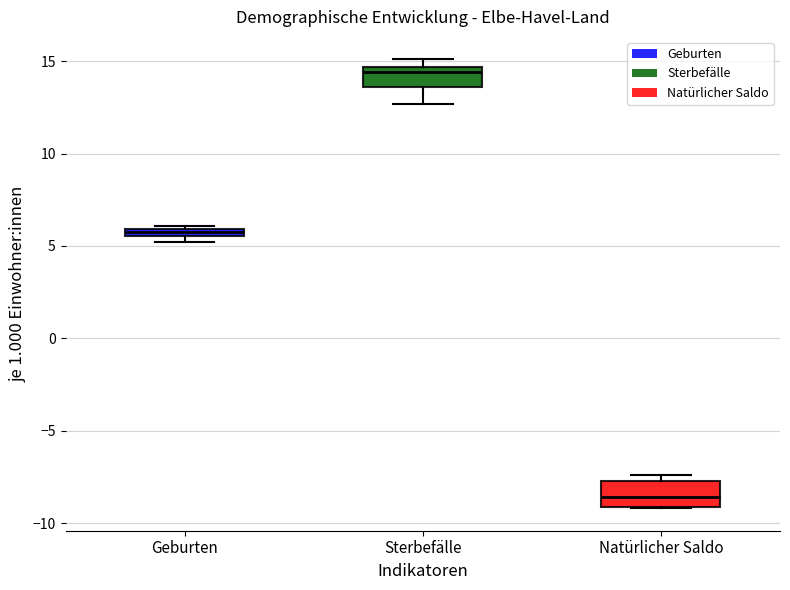

Where is the lower edge of the box for Geburten on the y-axis? The values are not printed on the chart, so give them approximately, as read against the axis.

5.5